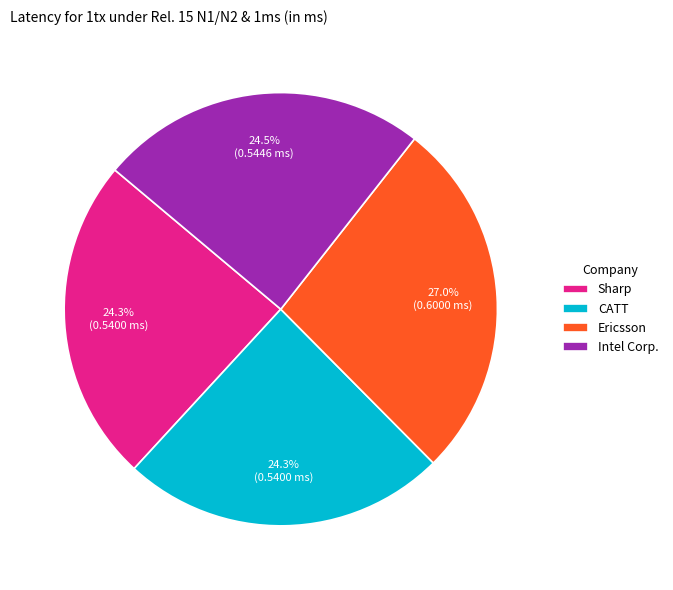

To the nearest percent, what is the difference between the largest and smallest slice percentages?

3%